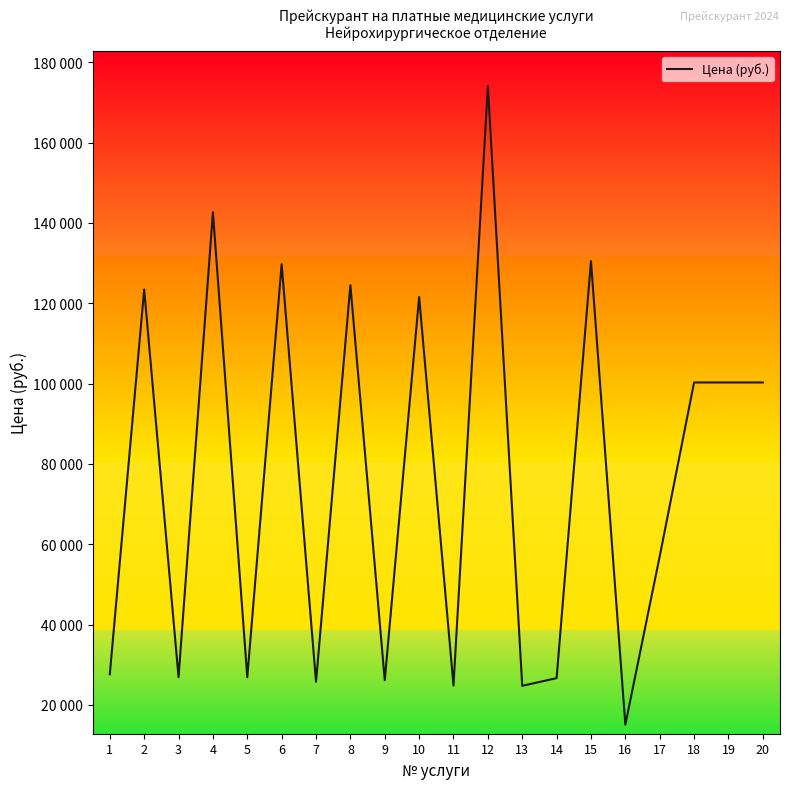

Does the chart have visible grid lines?

No